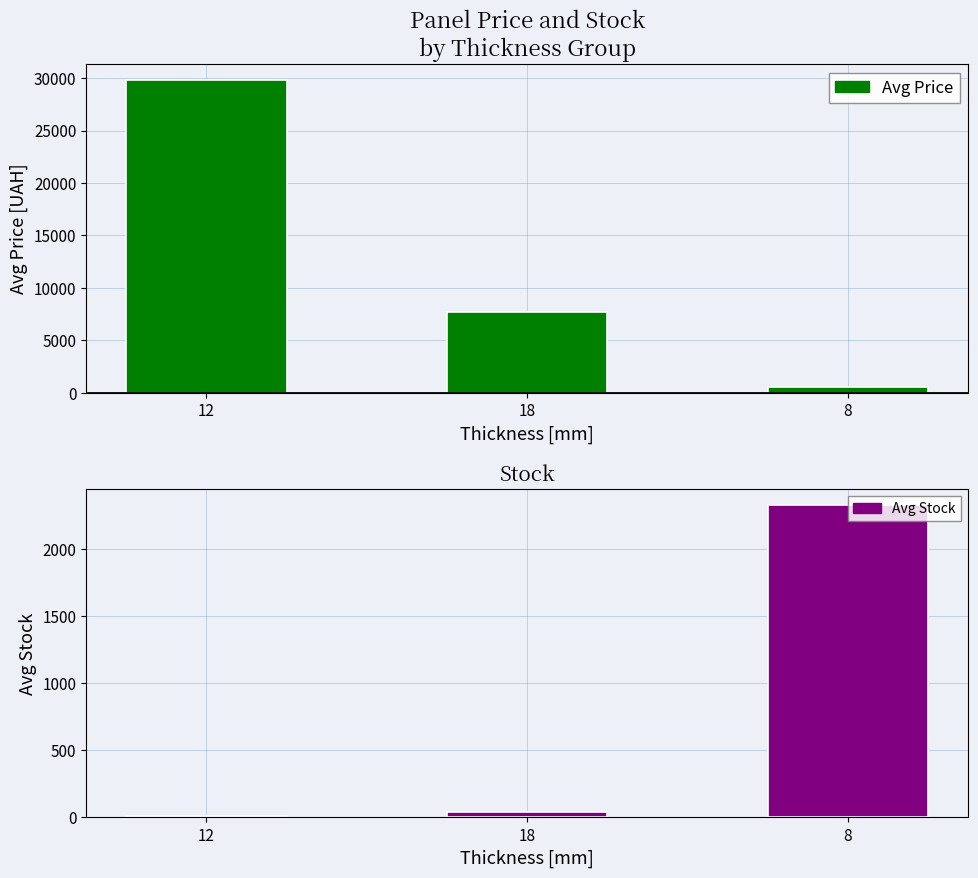

At which category is the sum across all series the highest?

12